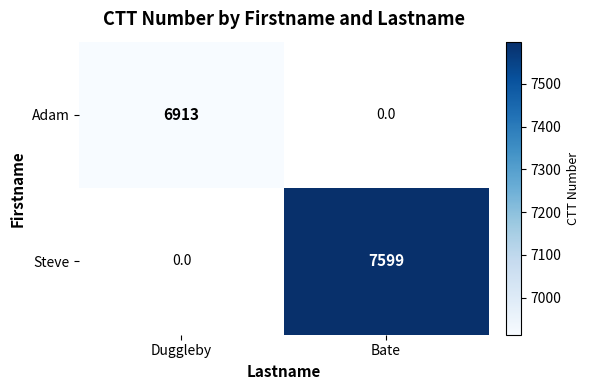

The Adam series shows 6913 at Duggleby. True or false?

True